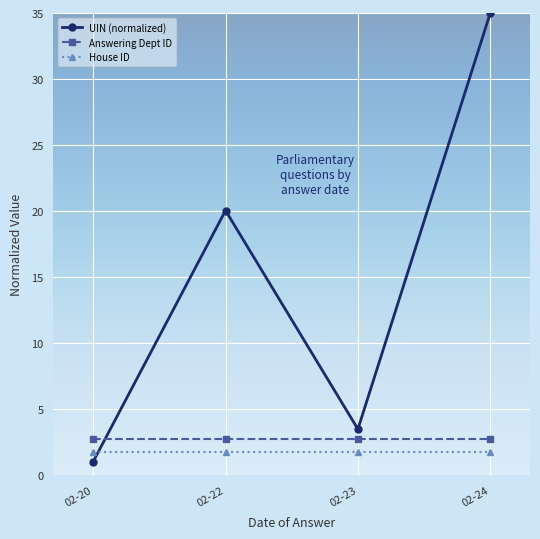

In UIN (normalized), how many points are higher than both neighbors (excluding endpoints)?

1